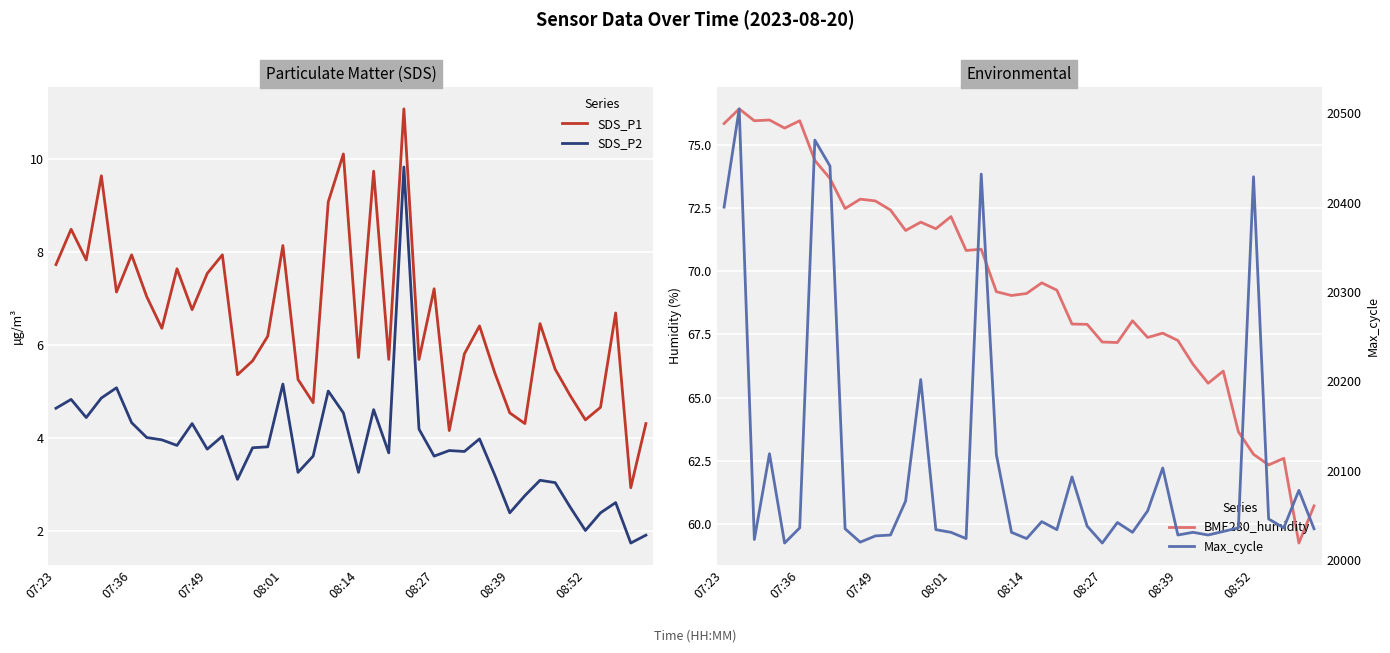

True or false: SDS_P2 and SDS_P1 cross at least once.

False